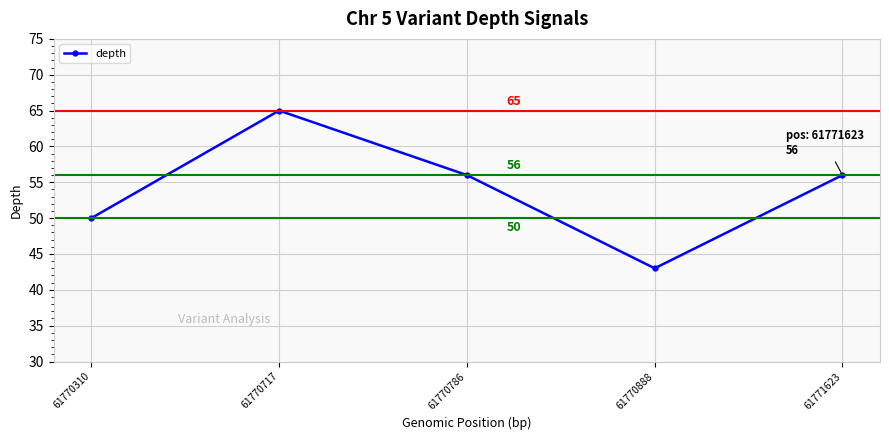

What is the ratio of the value at 61770310 to the value at 61771623?

0.9